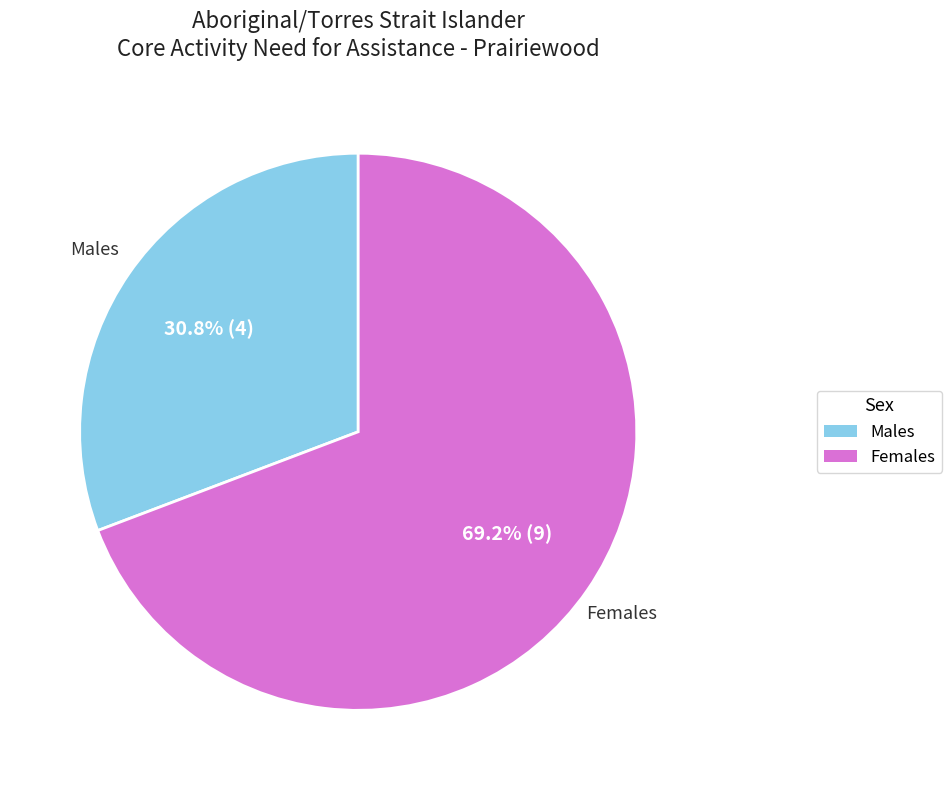

The Females slice represents 69% of the pie. True or false?

True